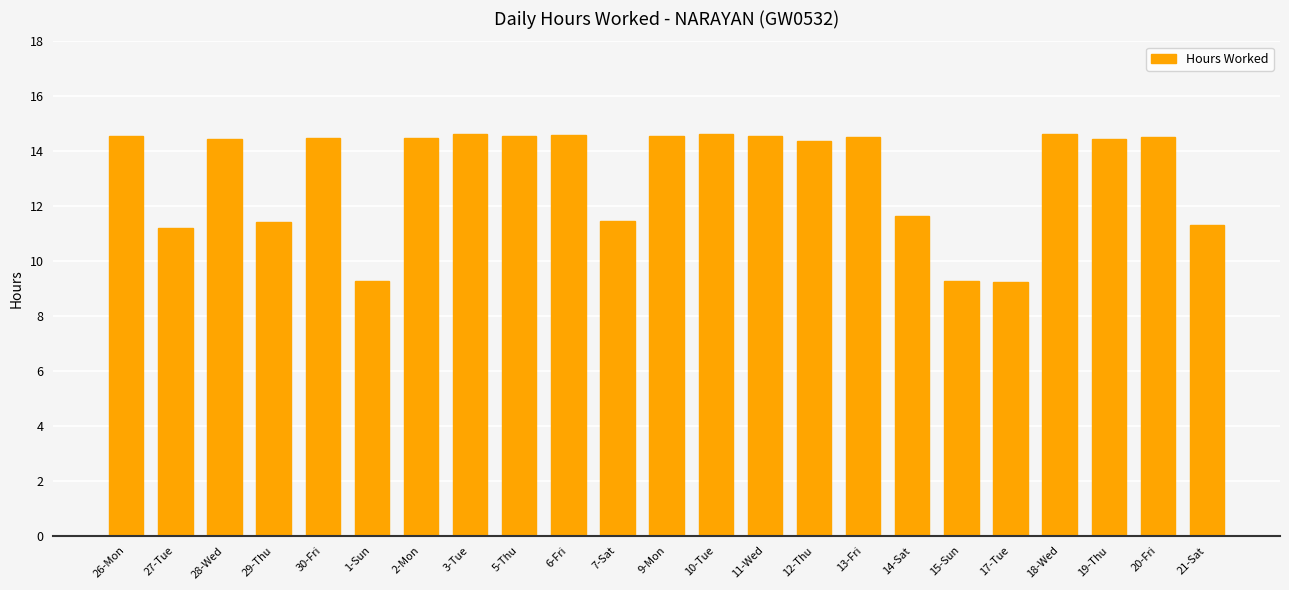

The value at 29-Thu is 11.4. True or false?

True